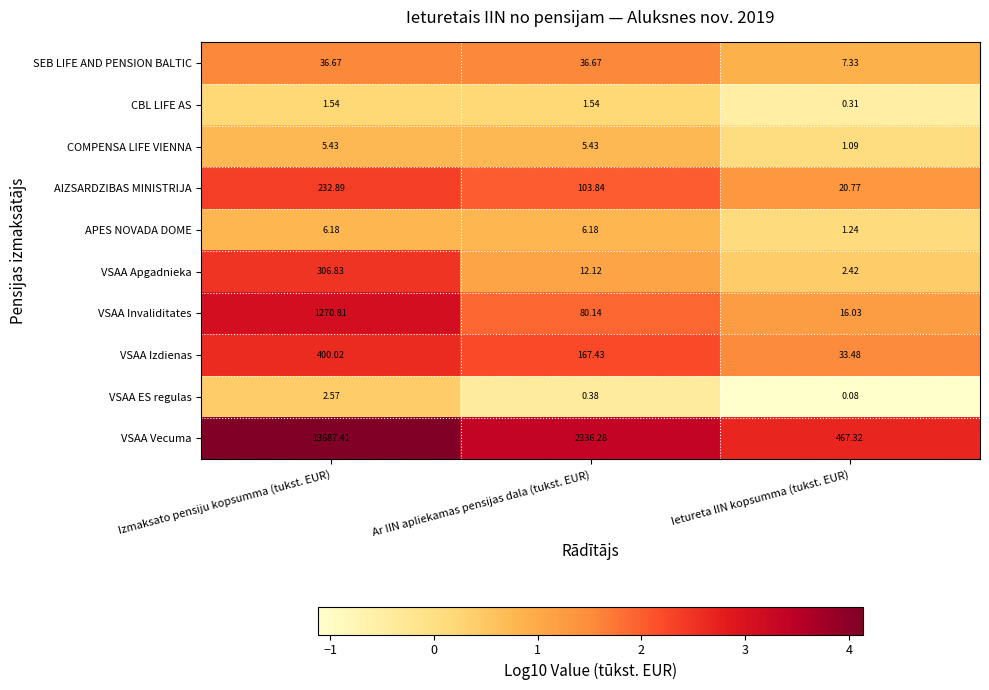

Where is VSAA Izdienas nearest to the value 216?

Ar IIN apliekamas pensijas dala (tukst. EUR)